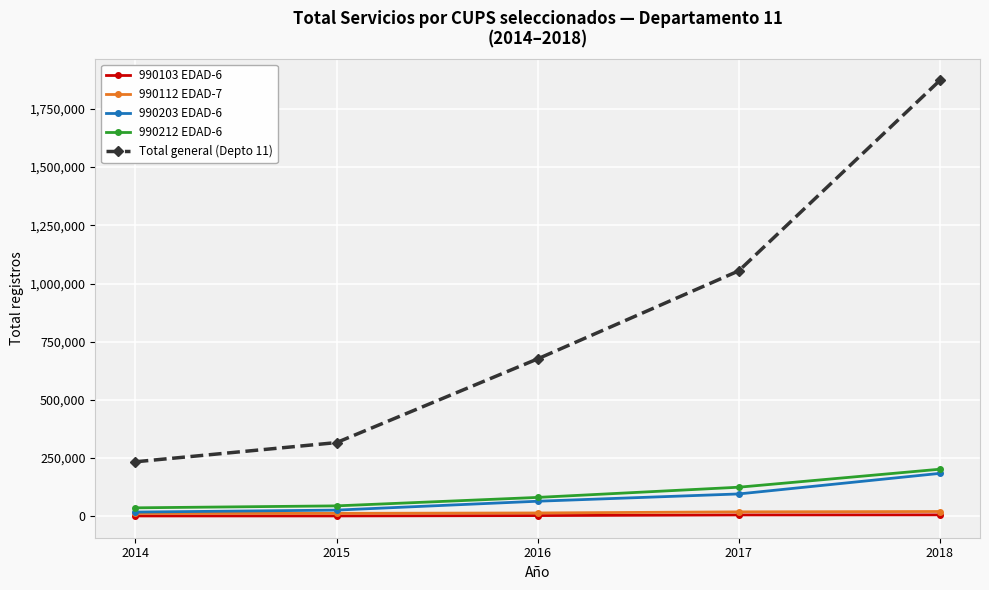

What is the value of the Total general (Depto 11) point at the 2nd from the left?

316755